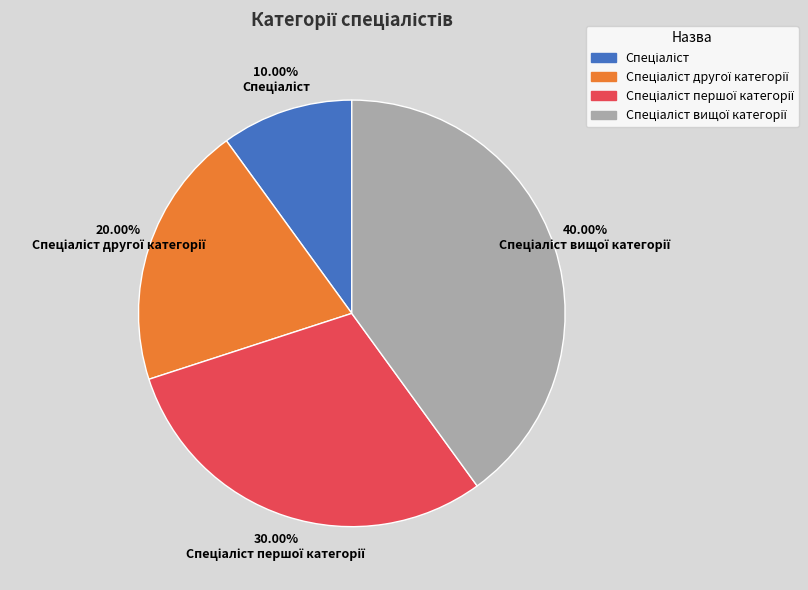

Is there a majority slice in this chart?

No